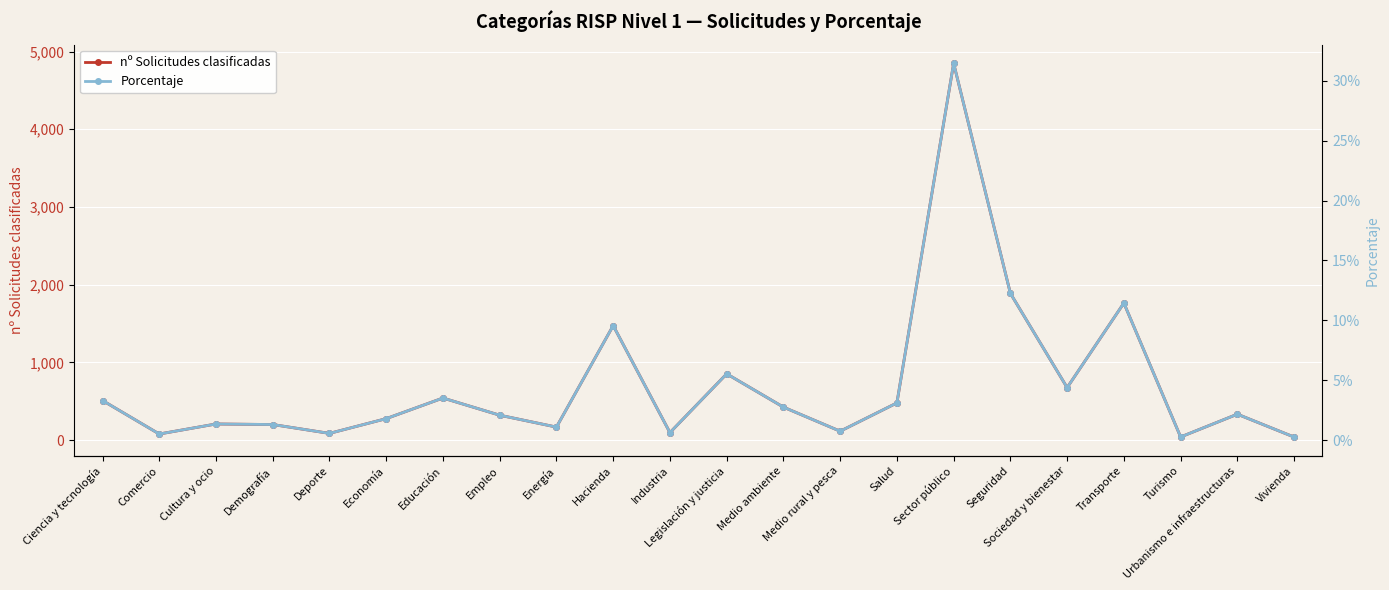

At which category is the sum across all series the highest?

Sector público